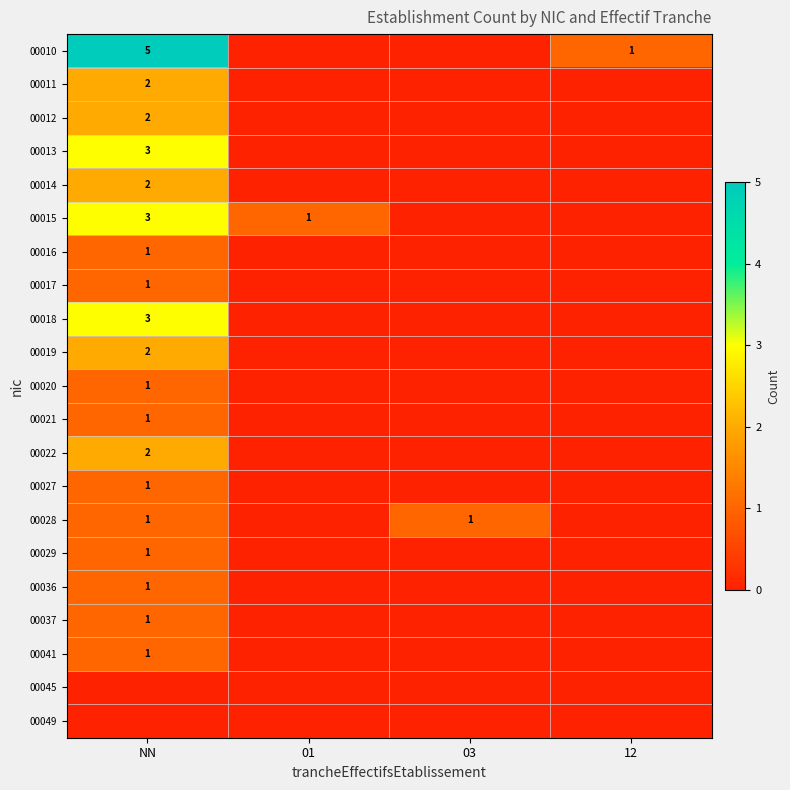

What is the greatest value displayed?

5